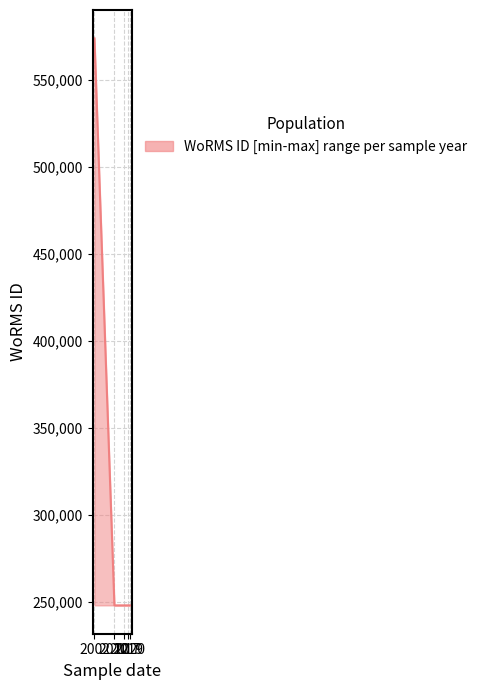

How many categories are shown in the chart?

8